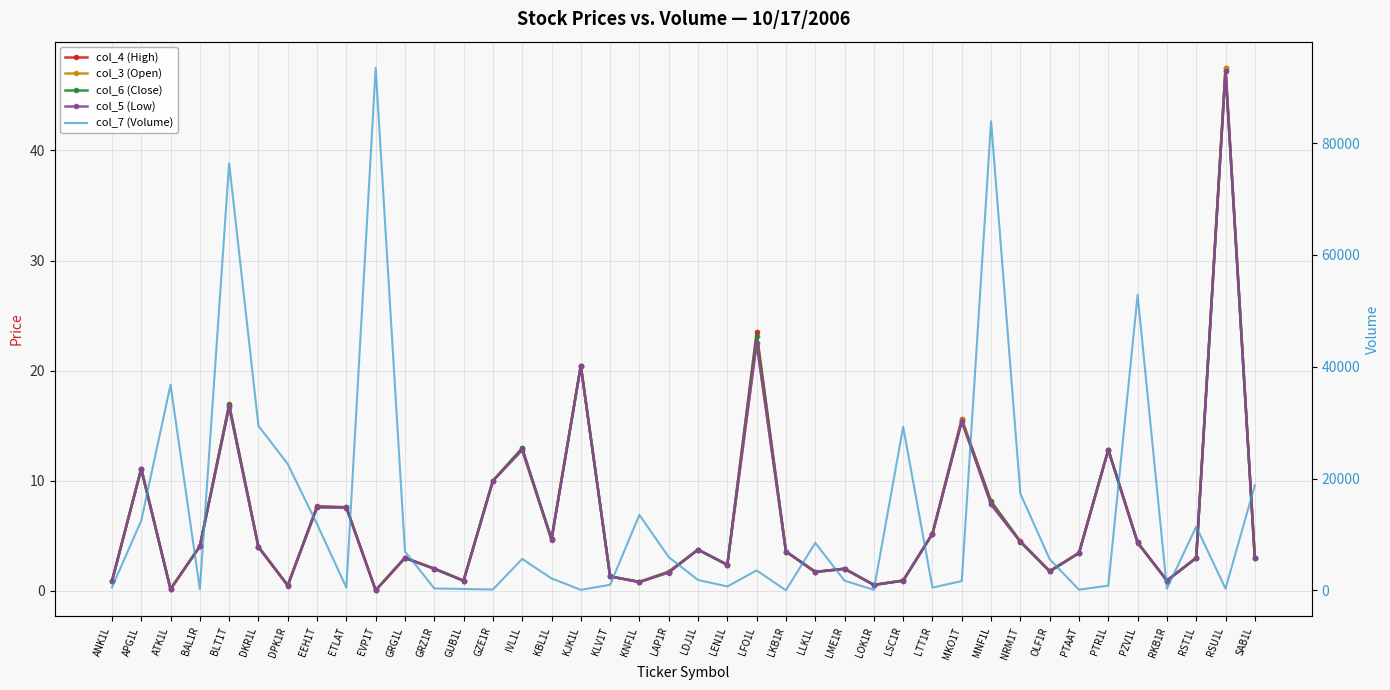

How many lines are shown in the chart?

5